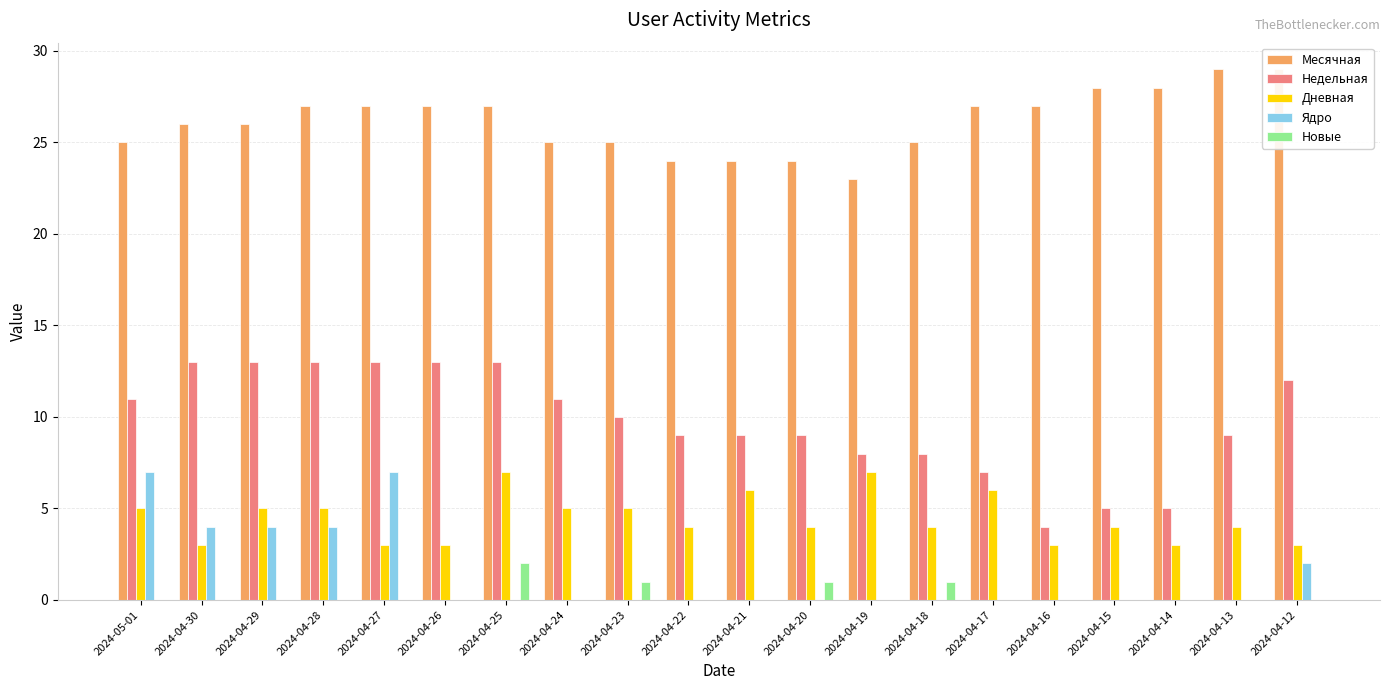

Is the value of Месячная at 2024-04-22 greater than the value of Дневная at 2024-04-17?

Yes